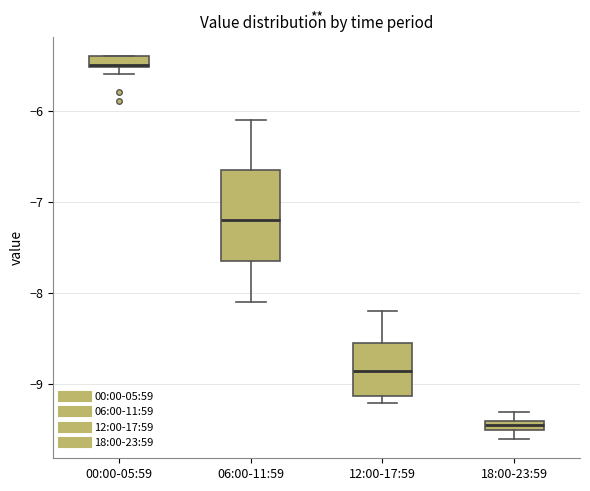

Which box's median line is the lowest?

18:00-23:59